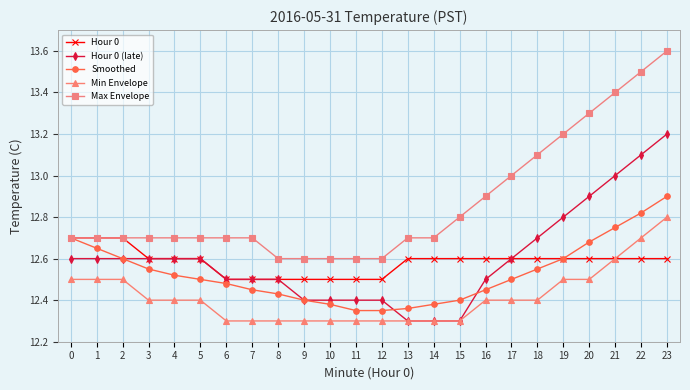

True or false: Hour 0 has a value of 12.6 at 19.

True